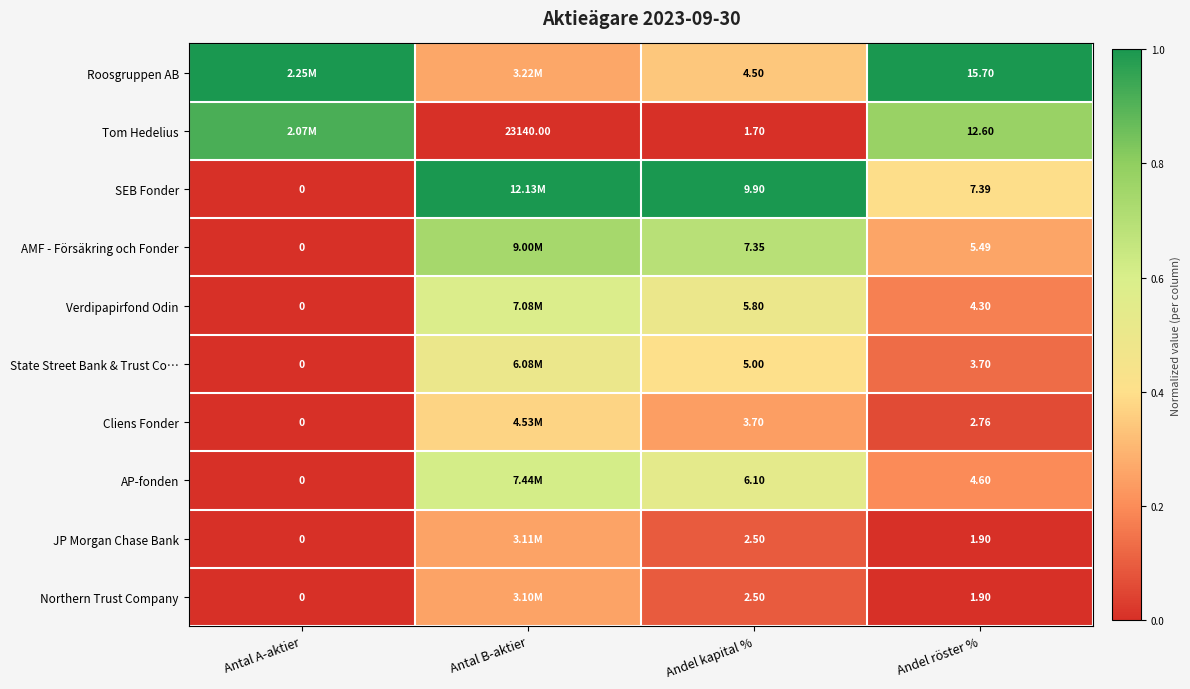

What is the spread (max minus min) of values at Andel röster %?

13.8